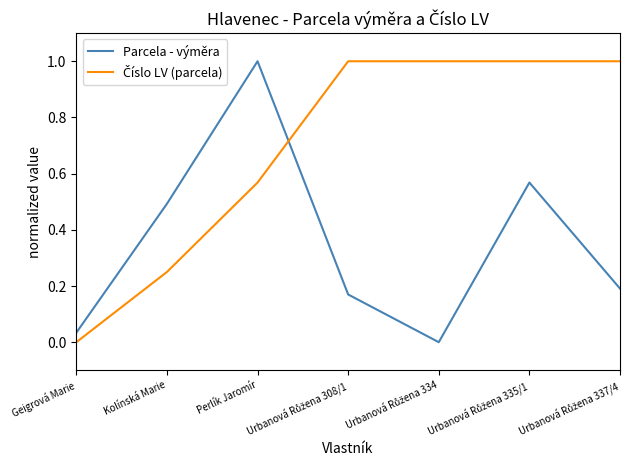

What is the difference between the maximum and second lowest values in the Parcela - výměra series?

1.0